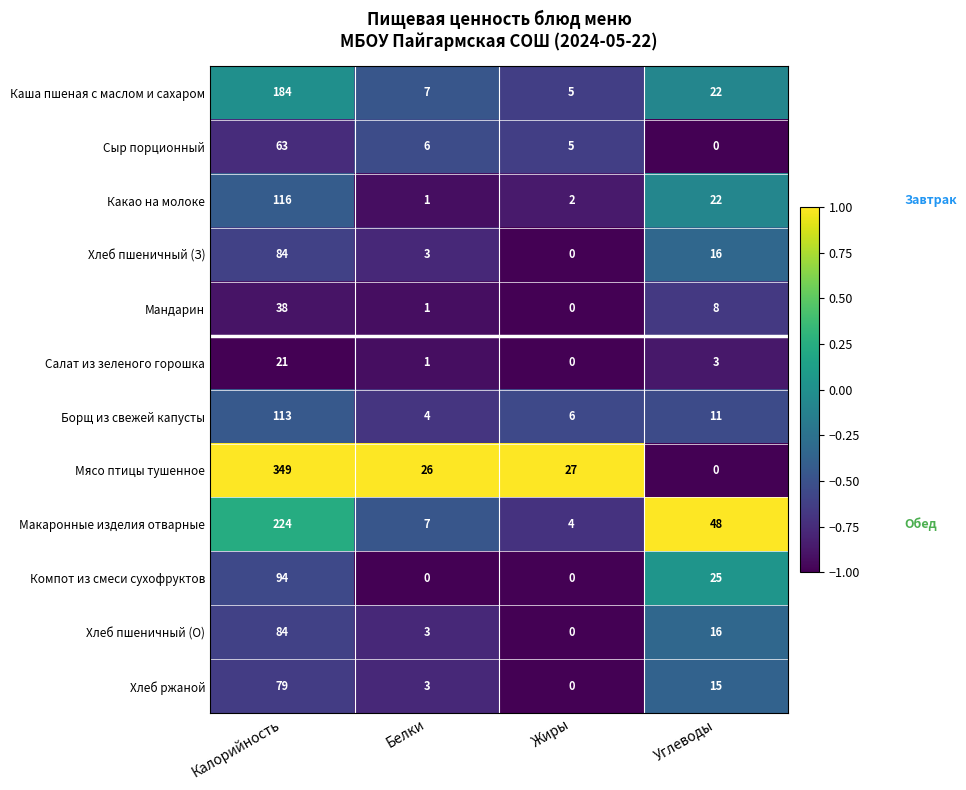

The Хлеб пшеничный (З) series shows 27 at Углеводы. True or false?

False